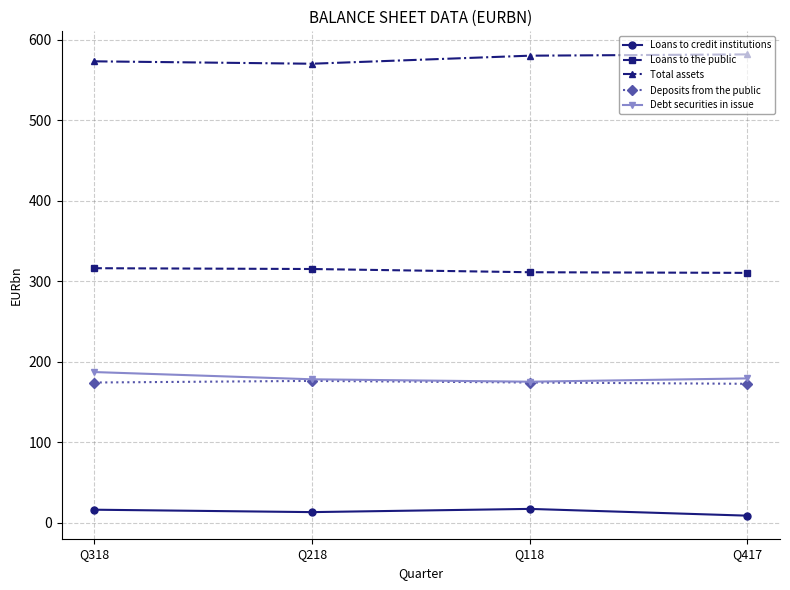

At how many categories does at least one series exceed 521?

4